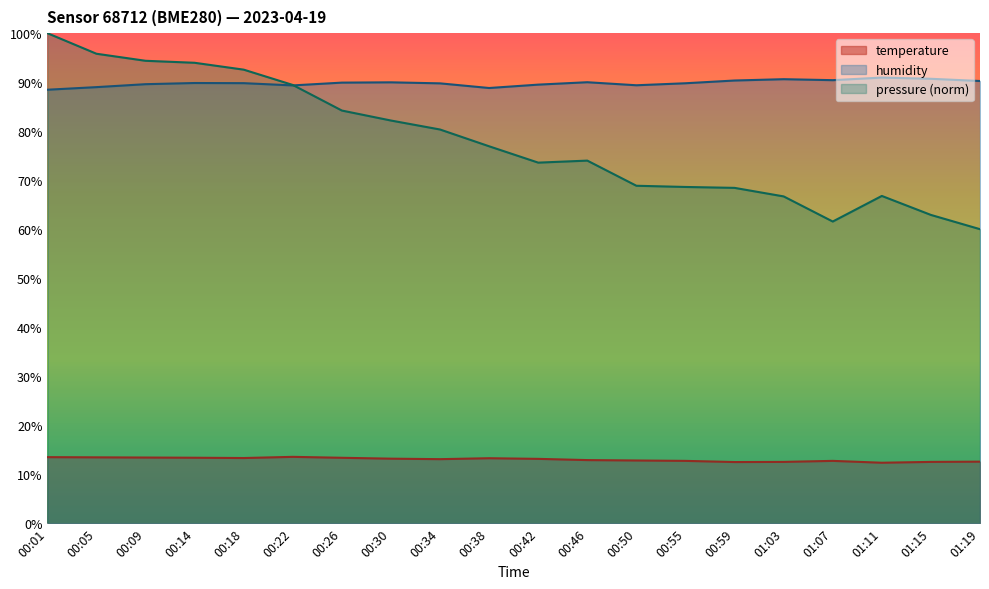

Reading right to left, what are all the values shown in this chart?

temperature: 12.6	12.5	12.3	12.7	12.5	12.5	12.7	12.8	12.9	13.1	13.3	13.1	13.2	13.3	13.5	13.3	13.4	13.4	13.4	13.5
humidity: 90.2	90.7	90.9	90.4	90.6	90.3	89.8	89.4	90.0	89.5	88.8	89.8	90.0	89.9	89.3	89.8	89.8	89.6	89.0	88.5
pressure_norm: 60.0	62.9	66.8	61.6	66.7	68.4	68.6	68.9	74.0	73.6	76.9	80.3	82.2	84.2	89.4	92.6	94.0	94.4	95.8	100.0